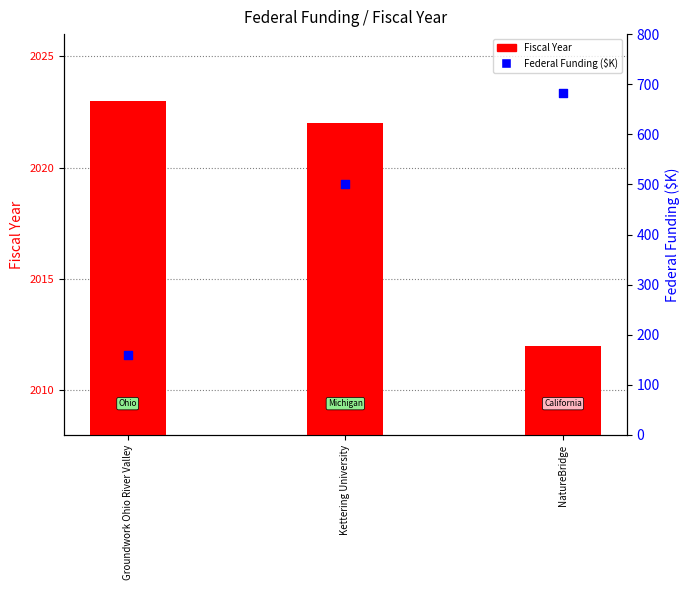

Which series has the largest total across all categories?

Fiscal Year